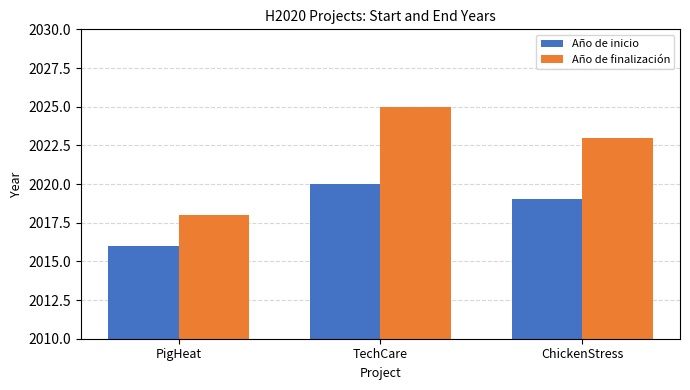

What is the difference between the maximum and minimum values in the Año de finalización series?

7